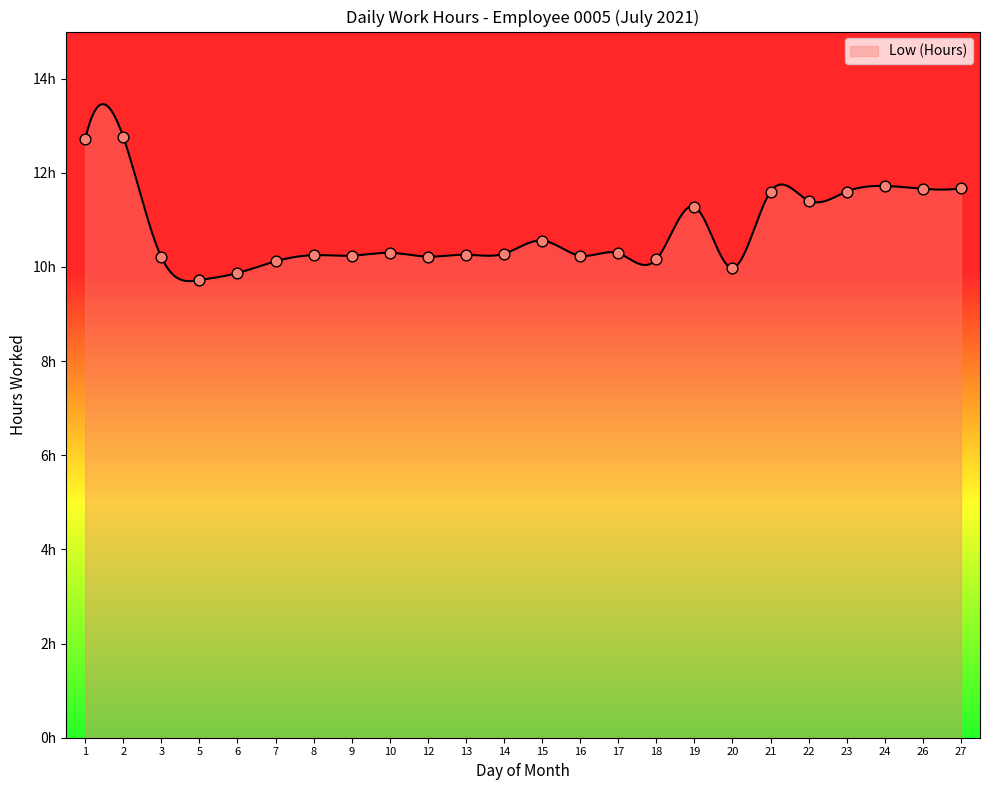

Is this an area chart (filled region under the line)?

Yes